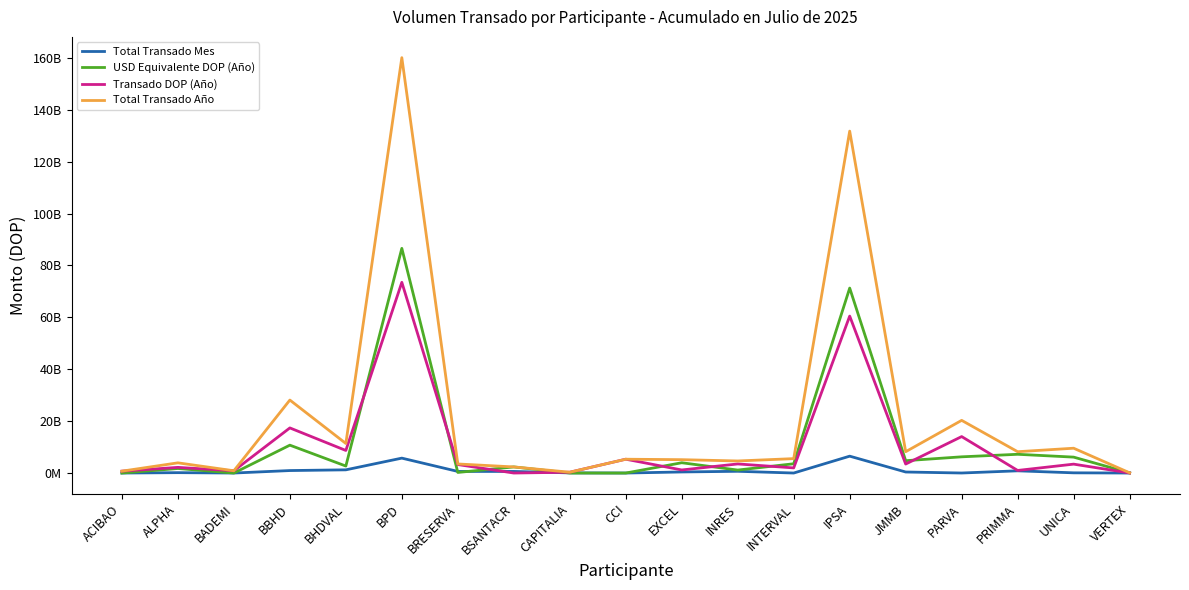

What is the maximum value for Transado DOP (Año)?

73482727864.8